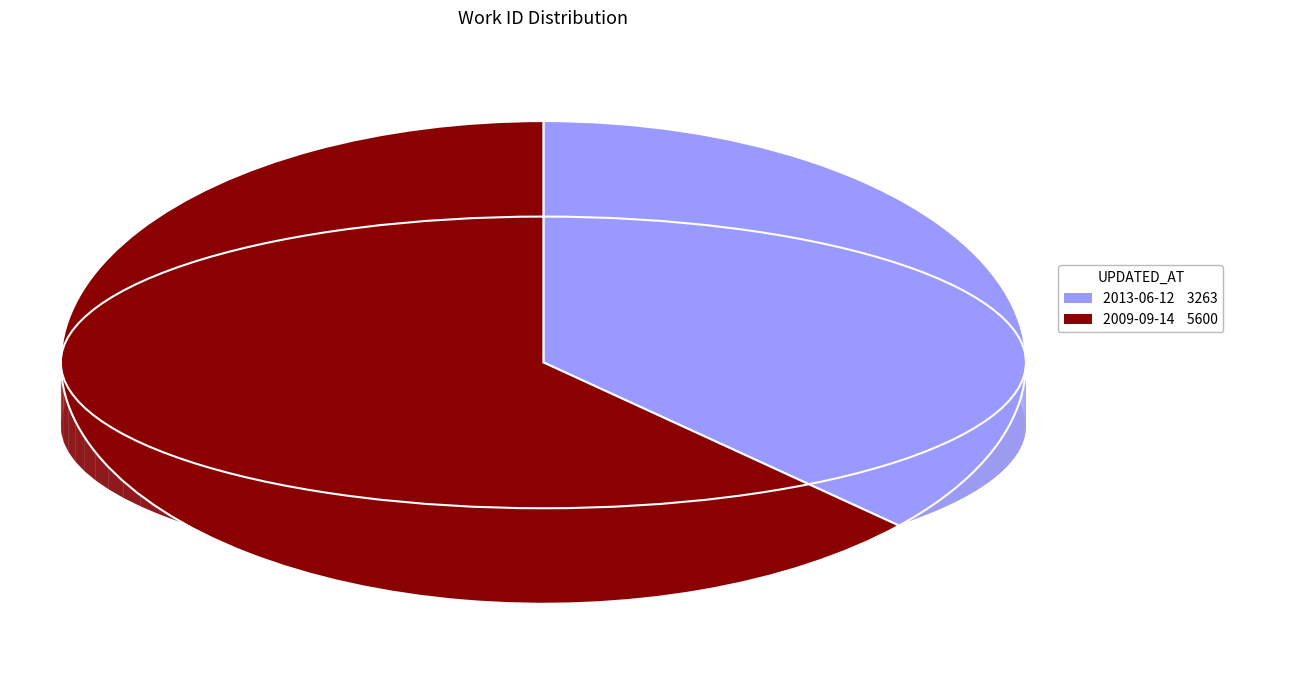

To the nearest percent, what is the difference between the largest and smallest slice percentages?

26%